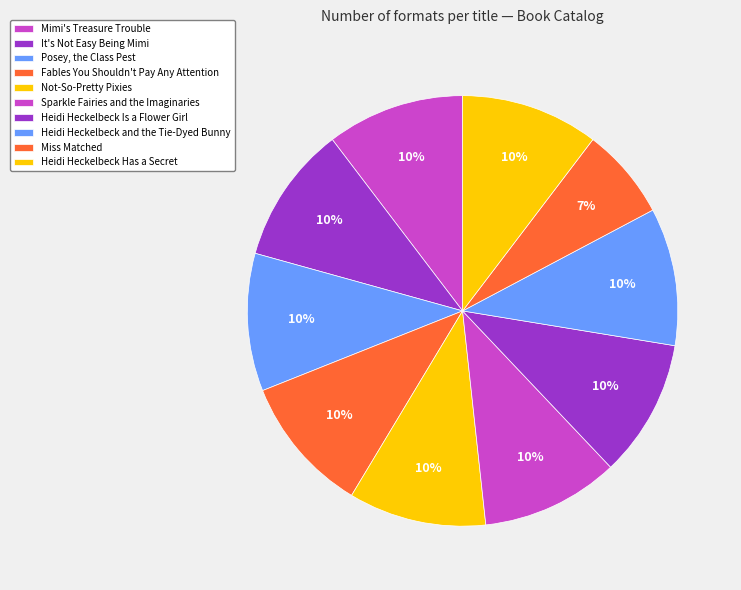

Combined, what portion of the pie is Miss Matched and Fables You Shouldn't Pay Any Attention?

21.4%